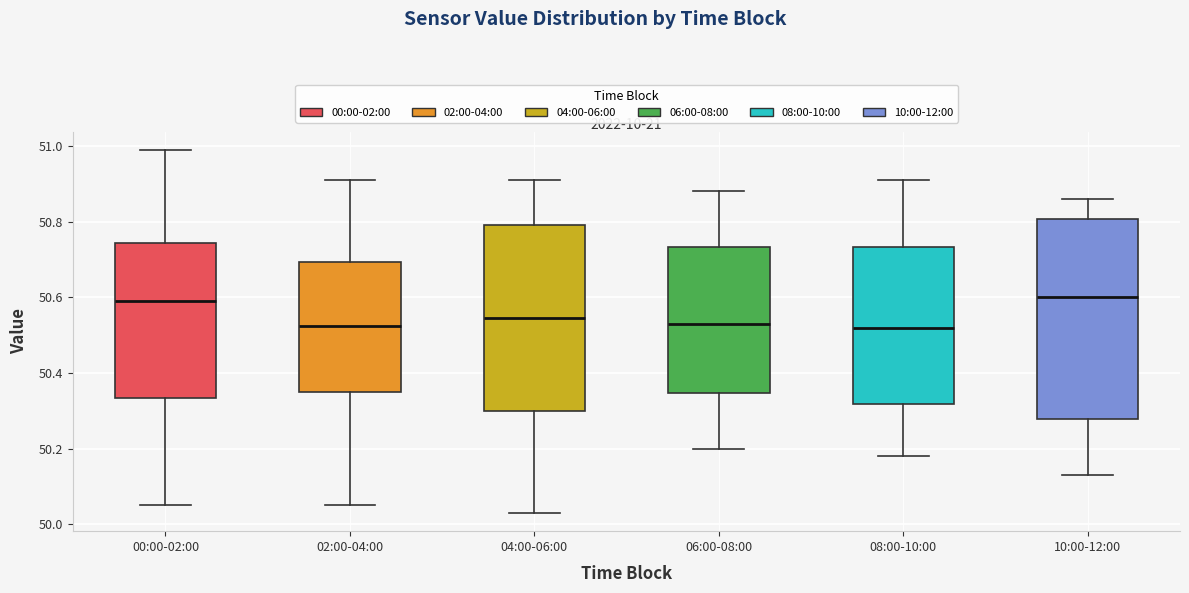

Which box is the tallest, from its lower edge to its upper edge?

10:00-12:00